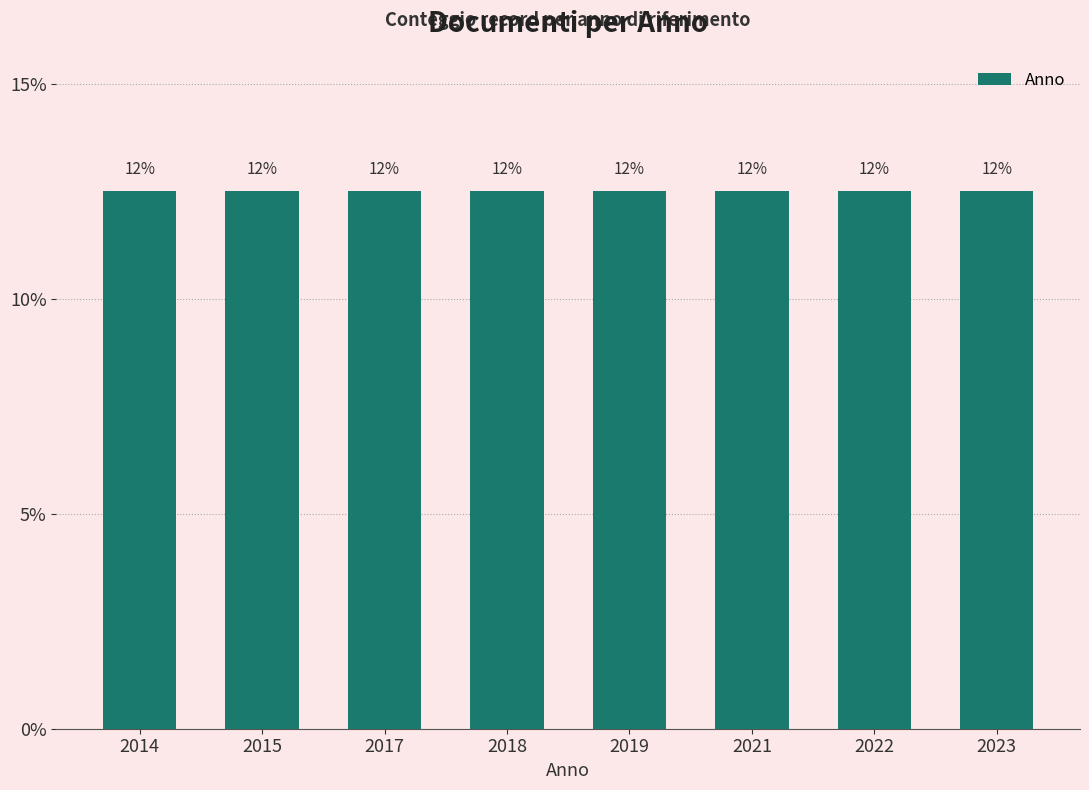

Rank the categories by value from lowest to highest.

2014, 2015, 2017, 2018, 2019, 2021, 2022, 2023